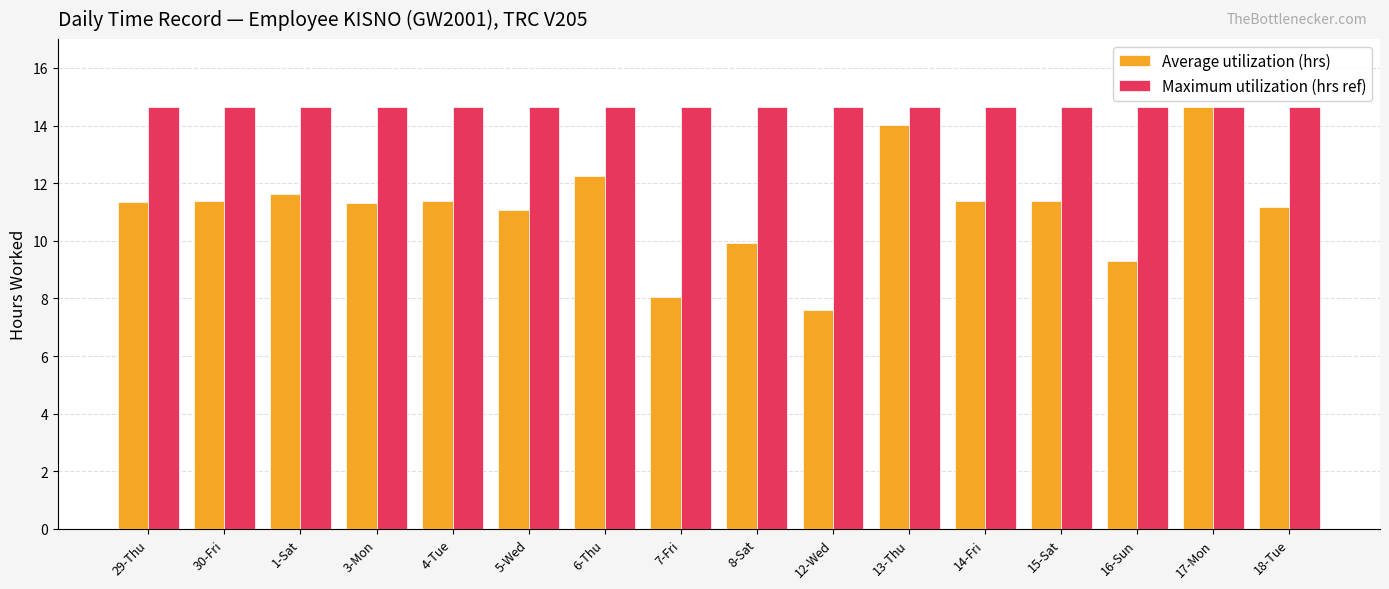

True or false: Average utilization (hrs) has a value of 21.0 at 6-Thu.

False